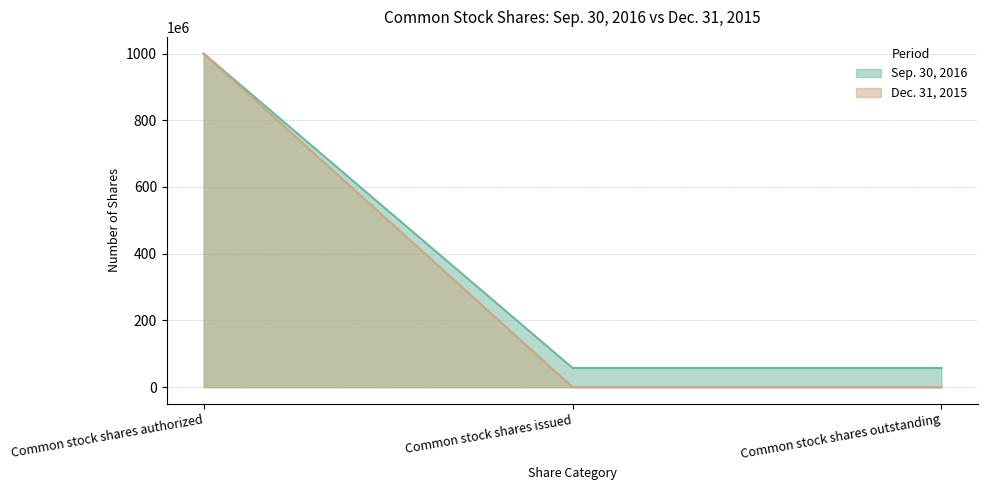

Reading left to right, extract all data points from this chart.

Sep. 30, 2016: 1000000000	57500000	57500000
Dec. 31, 2015: 1000000000	100	100